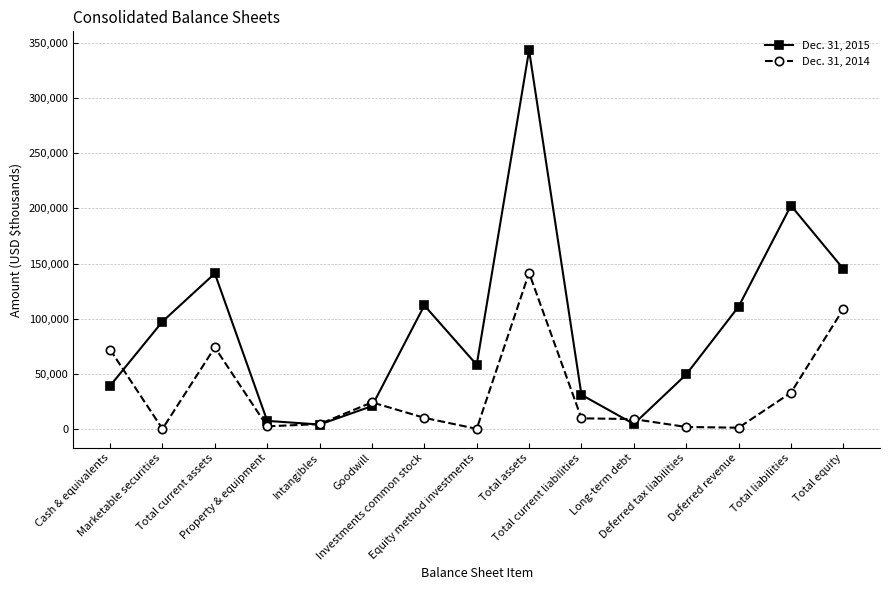

What is the total value across all series at Intangibles?

8269